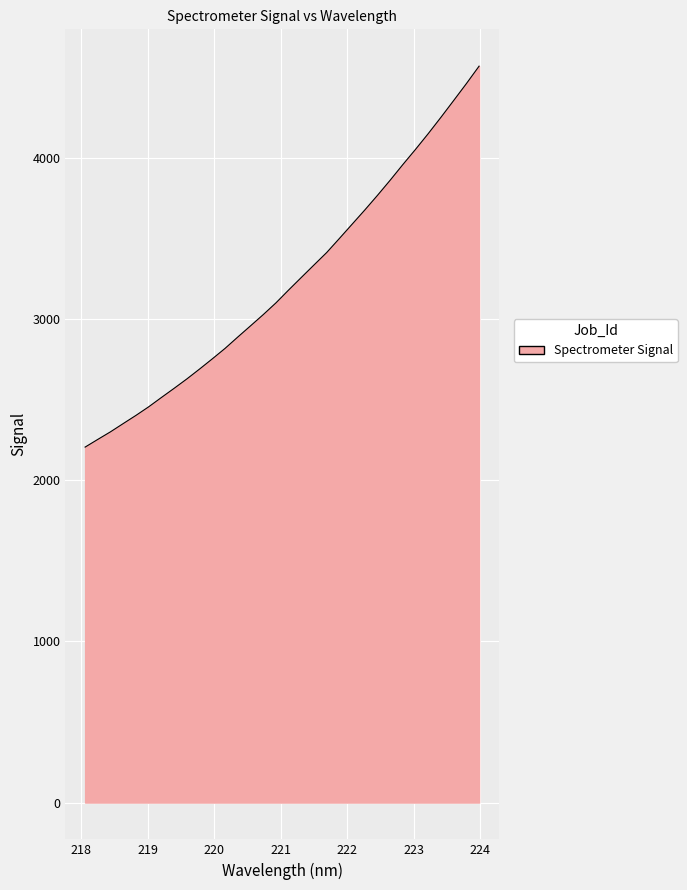

Does the chart have visible grid lines?

Yes